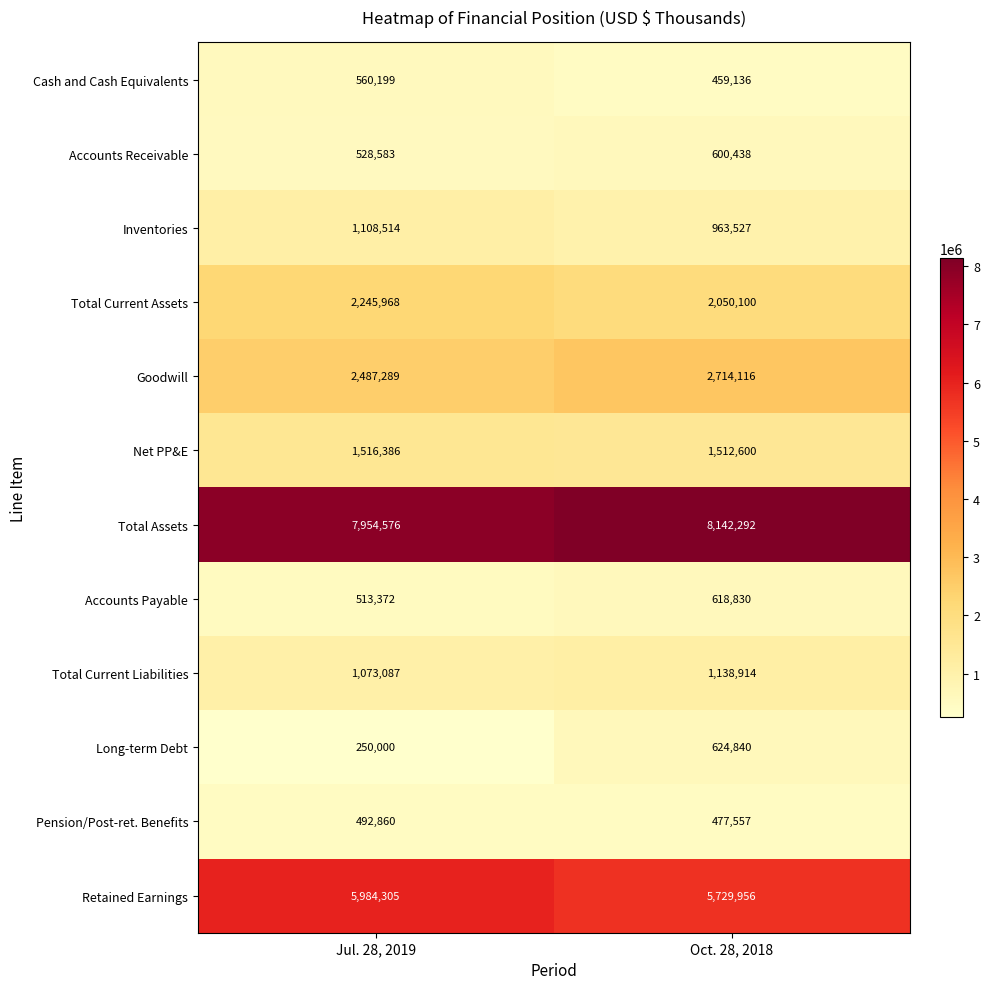

Rank the series at Jul. 28, 2019 from lowest to highest value.

Long-term Debt, Pension/Post-ret. Benefits, Accounts Payable, Accounts Receivable, Cash and Cash Equivalents, Total Current Liabilities, Inventories, Net PP&E, Total Current Assets, Goodwill, Retained Earnings, Total Assets